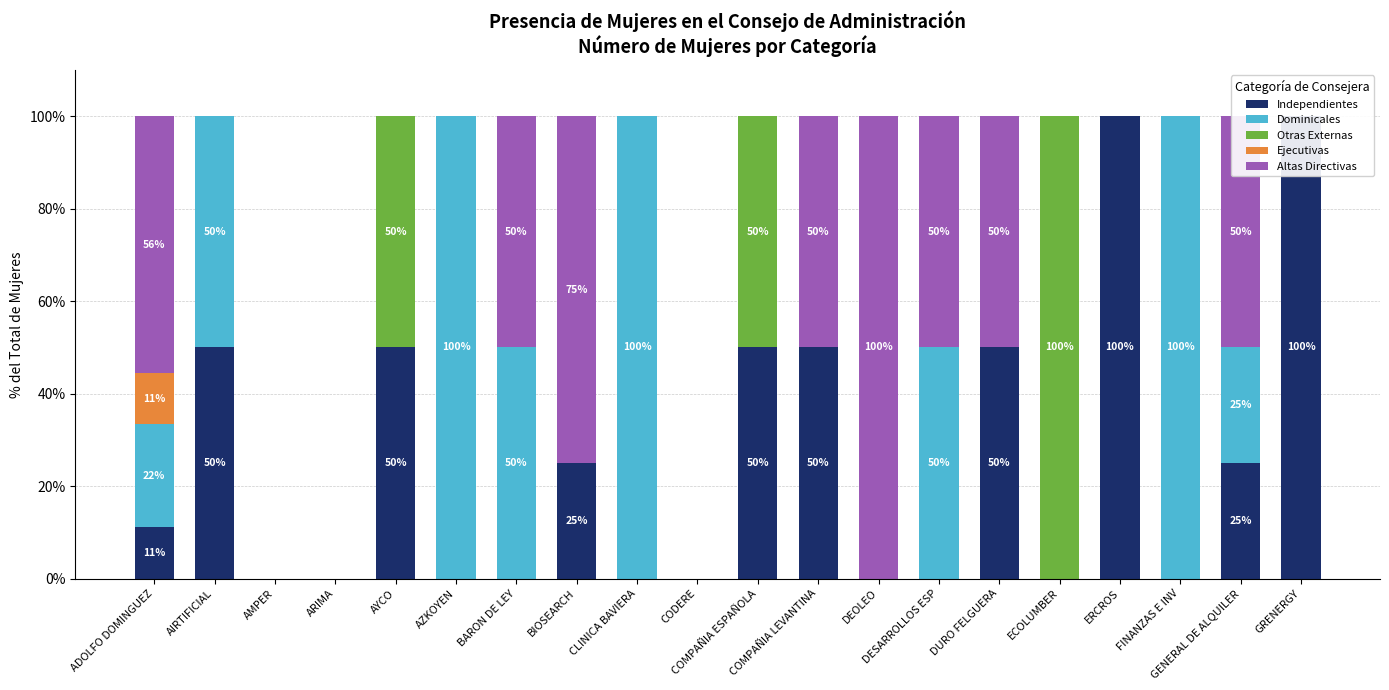

Which label corresponds to the smallest value in the chart?

AMPER